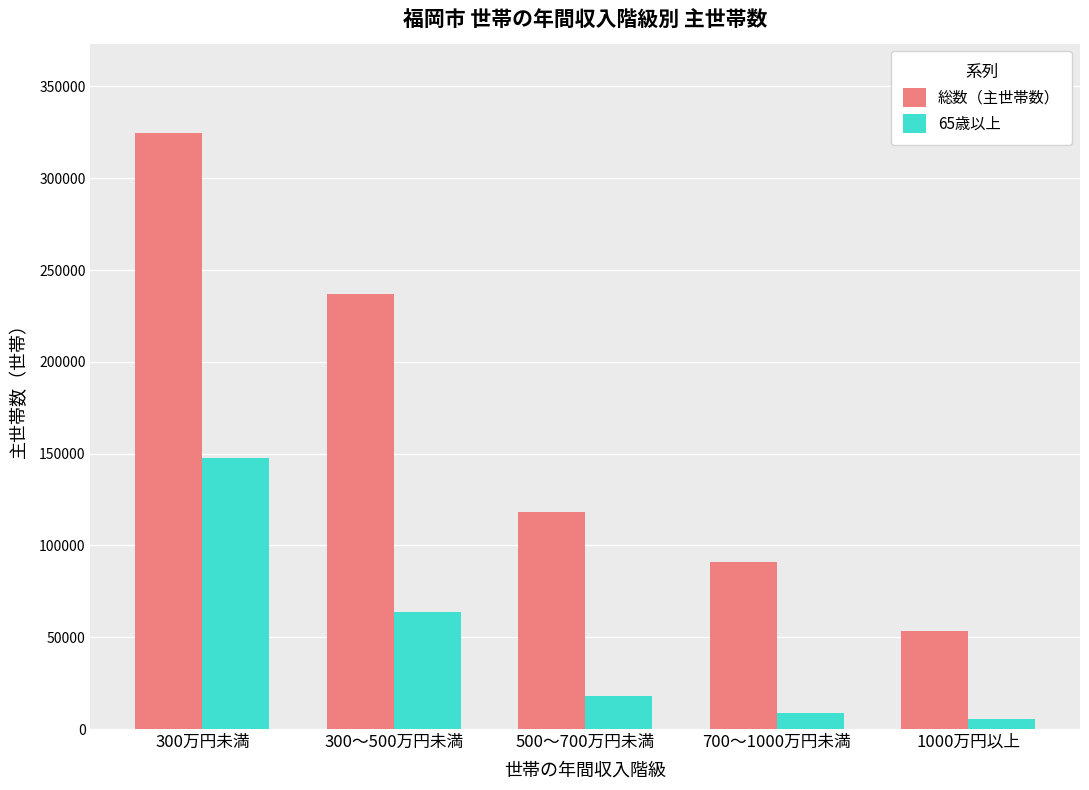

How many categories are shown in the chart?

5